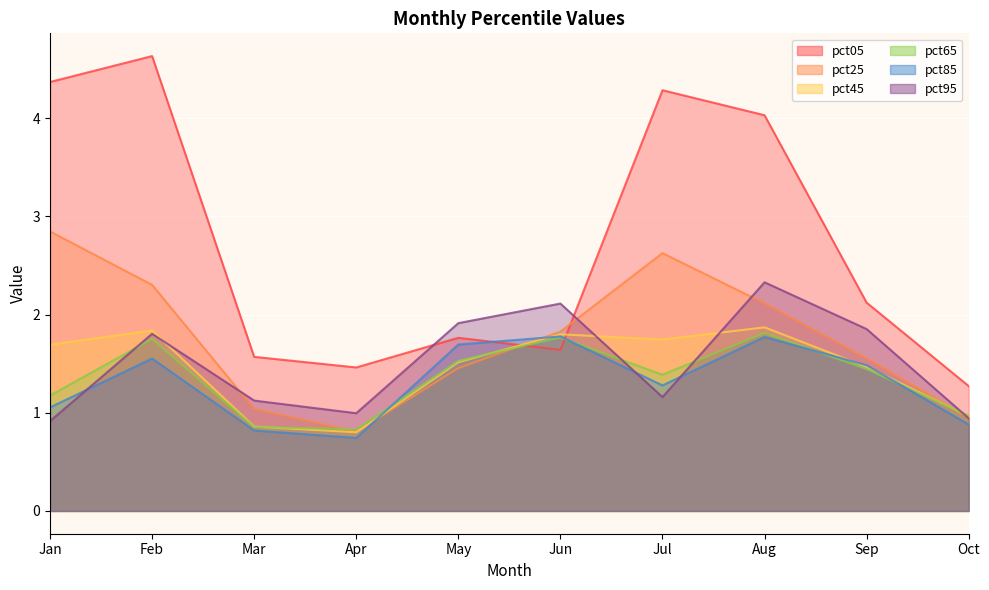

How many data points in pct95 are less than 1?

3